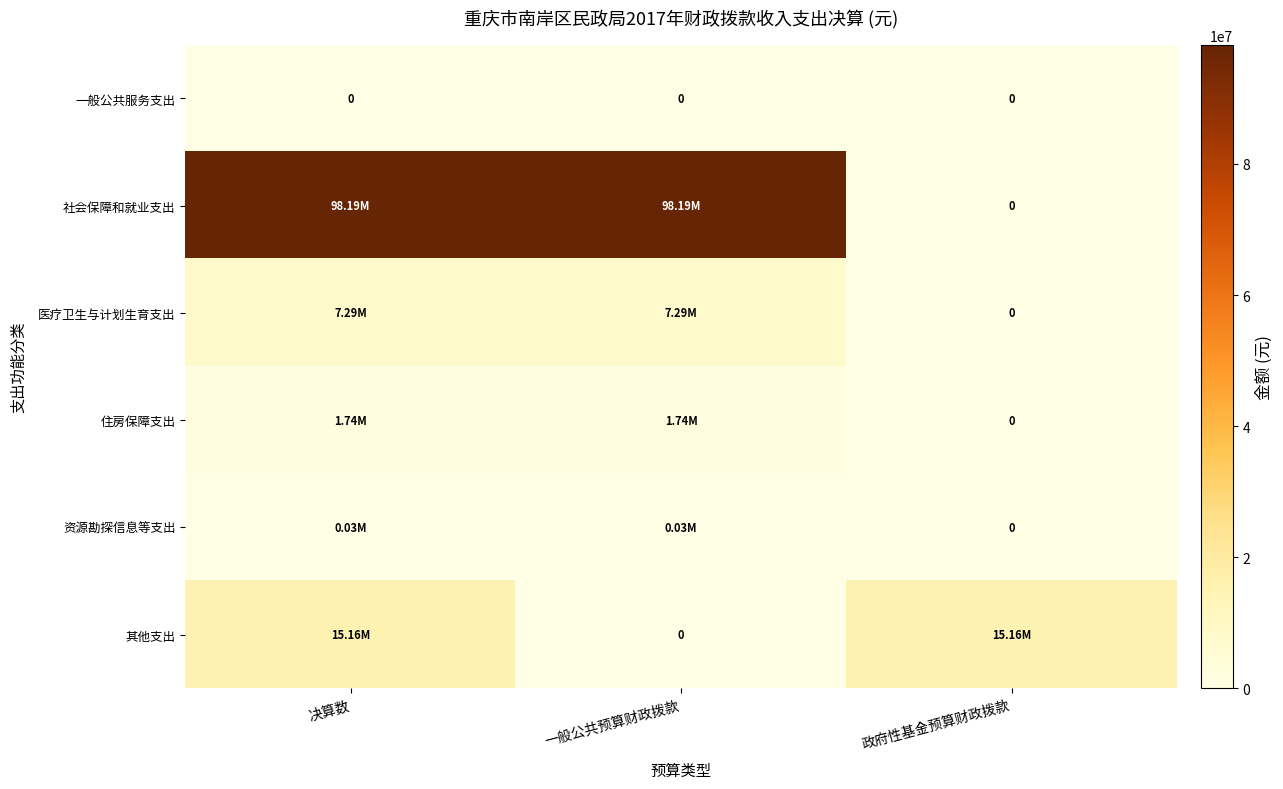

At which category is the sum across all series the highest?

决算数